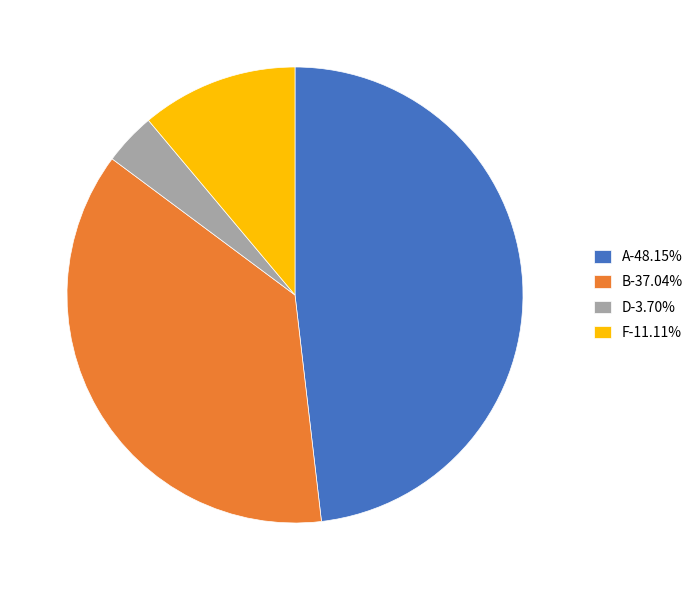

Is A-48.15% the majority of the pie?

No